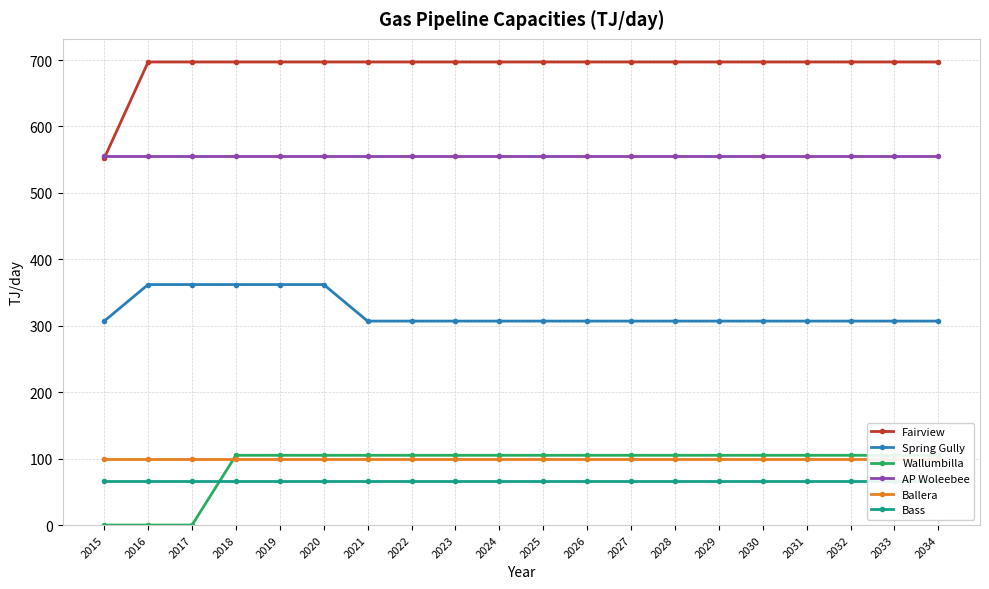

What are all the series names shown in the legend?

Fairview, Spring Gully, Wallumbilla, AP Woleebee, Ballera, Bass